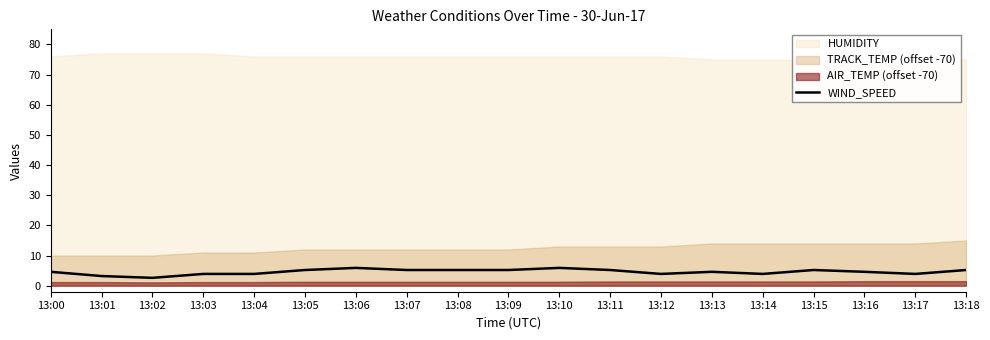

At which label does the data first exceed 4?

13:00